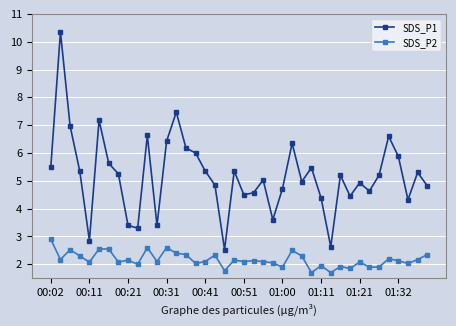

Which series has the widest spread of values?

SDS_P1